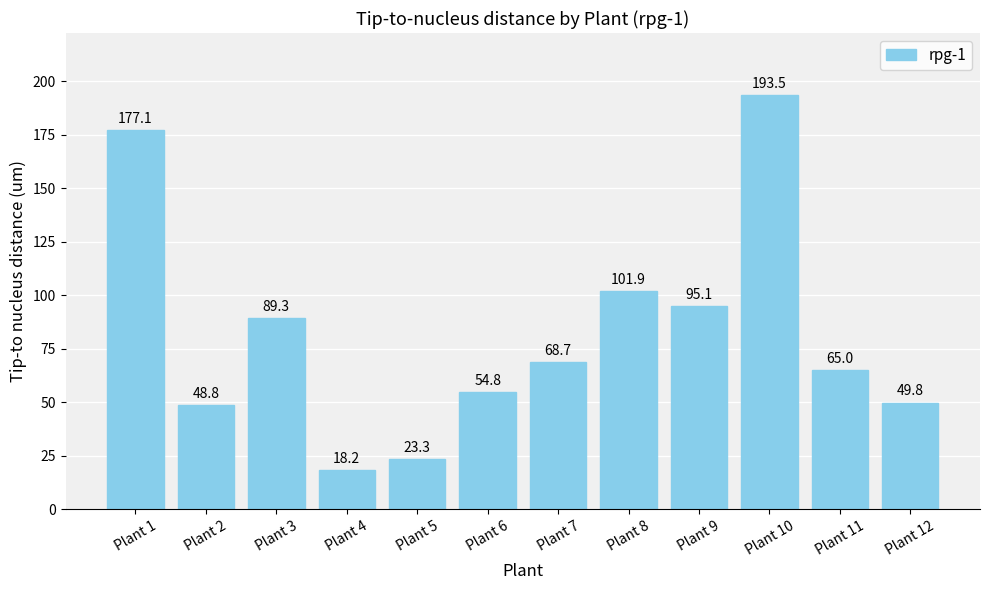

The chart shows a value of 115.5 at Plant 11. True or false?

False